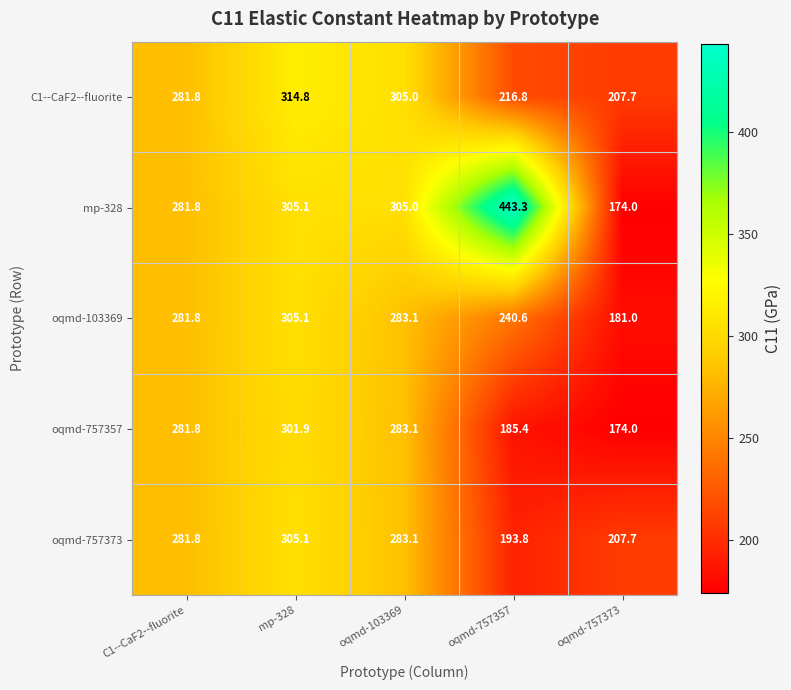

The oqmd-103369 series shows 283.1 at oqmd-103369. True or false?

True